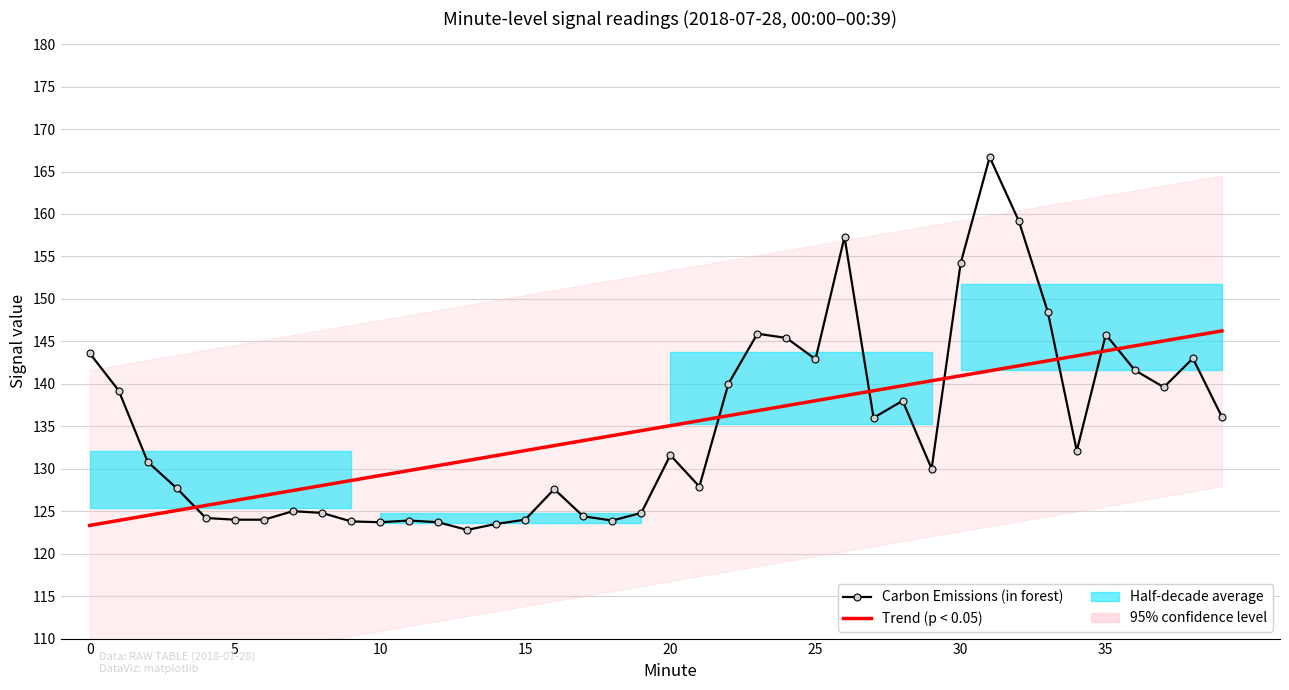

List the labels in order of value, largest first.

31, 32, 26, 30, 33, 23, 35, 24, 0, 38, 25, 36, 22, 37, 1, 28, 39, 27, 34, 20, 2, 29, 21, 3, 16, 7, 8, 19, 17, 4, 5, 6, 15, 11, 18, 9, 10, 12, 14, 13